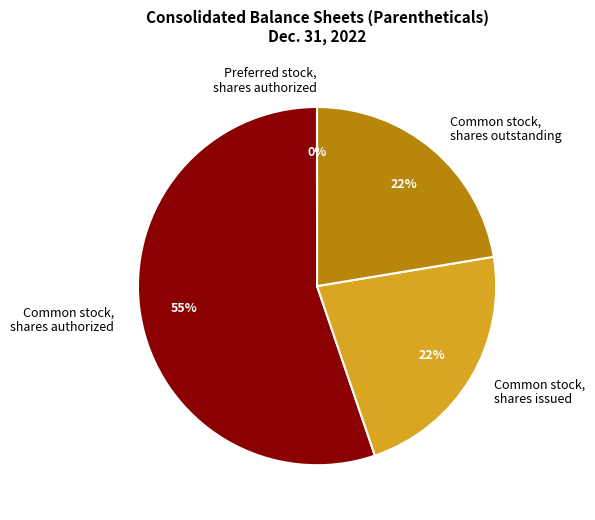

Does any single category account for the majority?

Yes